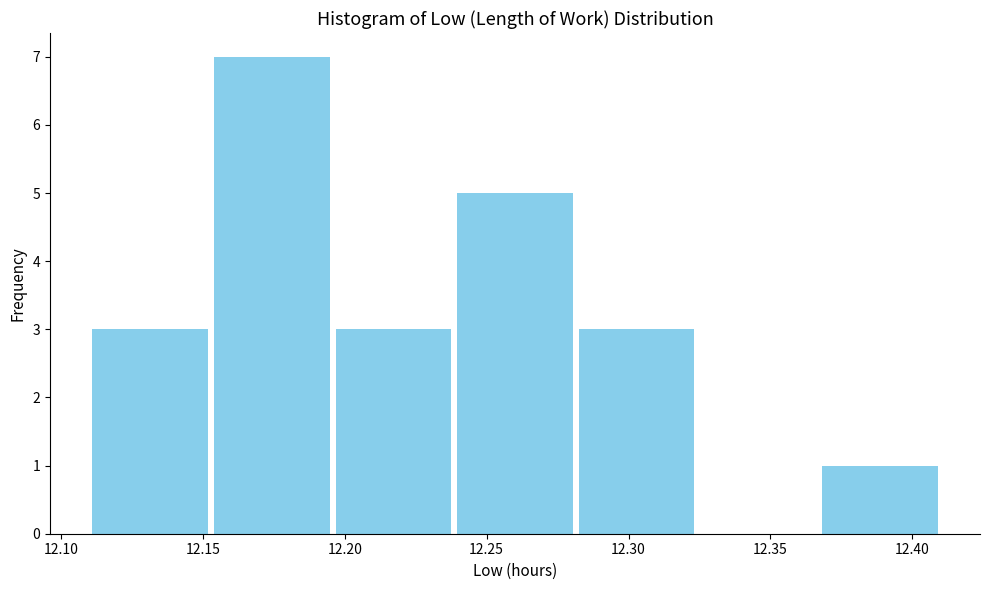

How tall is the bar that spans 12.155 to 12.195 on the x-axis? Neither the bar edges nor the heights are printed on the chart, so give them approximately, as read against the axes.

7